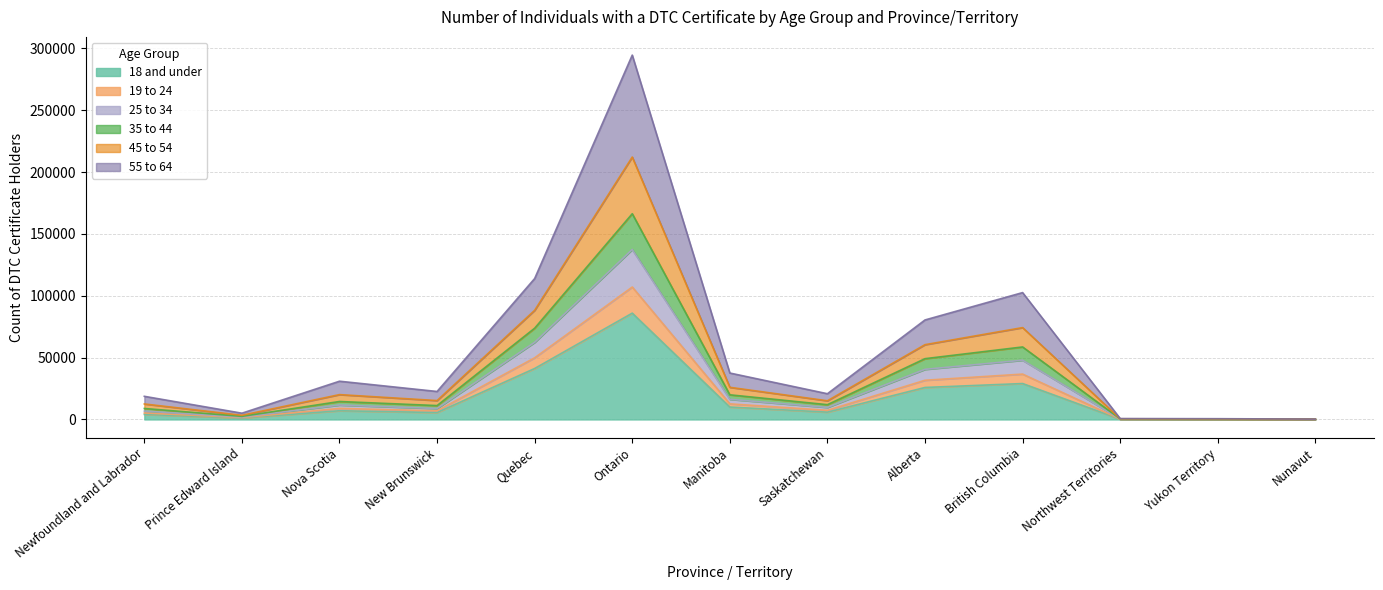

What is the difference between the highest and lowest values at Alberta?

54580